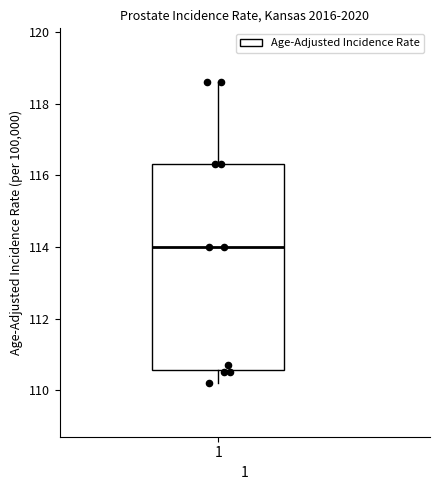

Transcribe this box plot: give where the median line is, the range the box spans, and where the two whiskers end, as read against the y-axis. The values are not printed on the chart, so give them approximately, as read against the axis.

median 114.0, box 110.6 to 116.4, whiskers 110.2 to 118.6